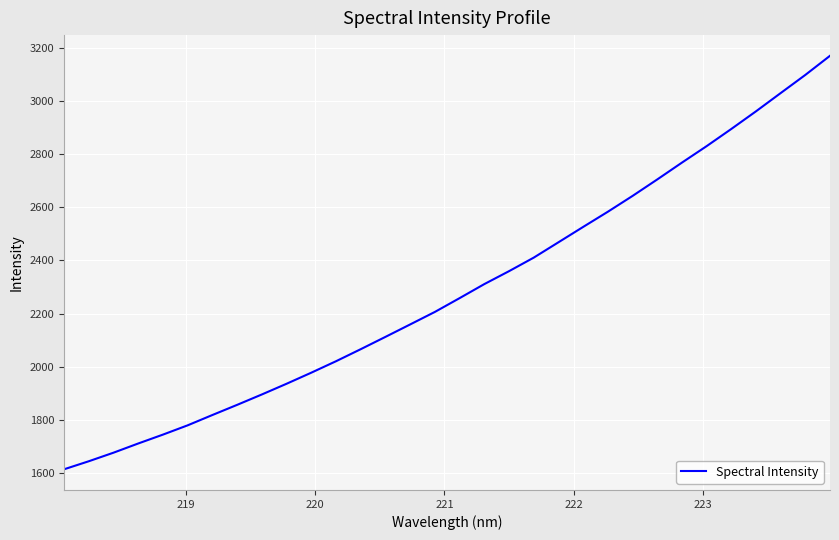

What is the greatest value displayed?

3171.2